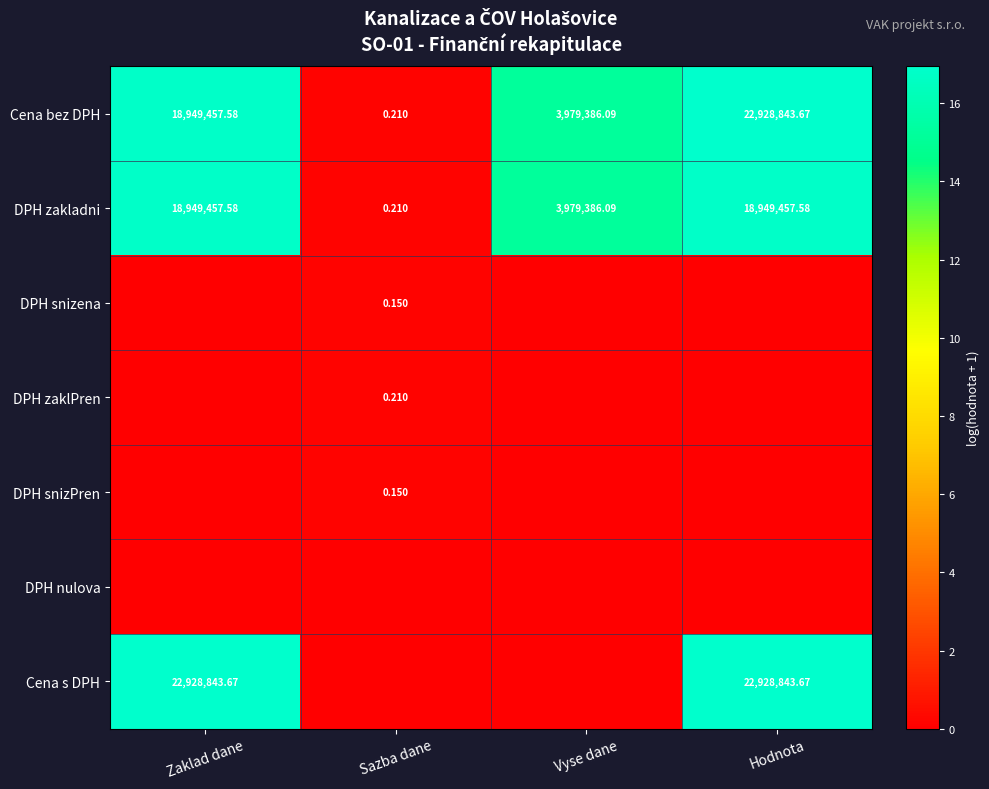

Is the value of DPH zaklPren at Sazba dane greater than the value of DPH snizPren at Sazba dane?

Yes